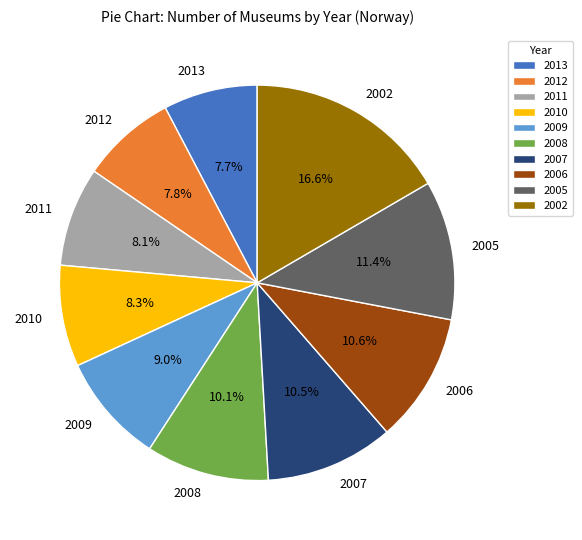

To the nearest percent, what is the average slice percentage?

10%